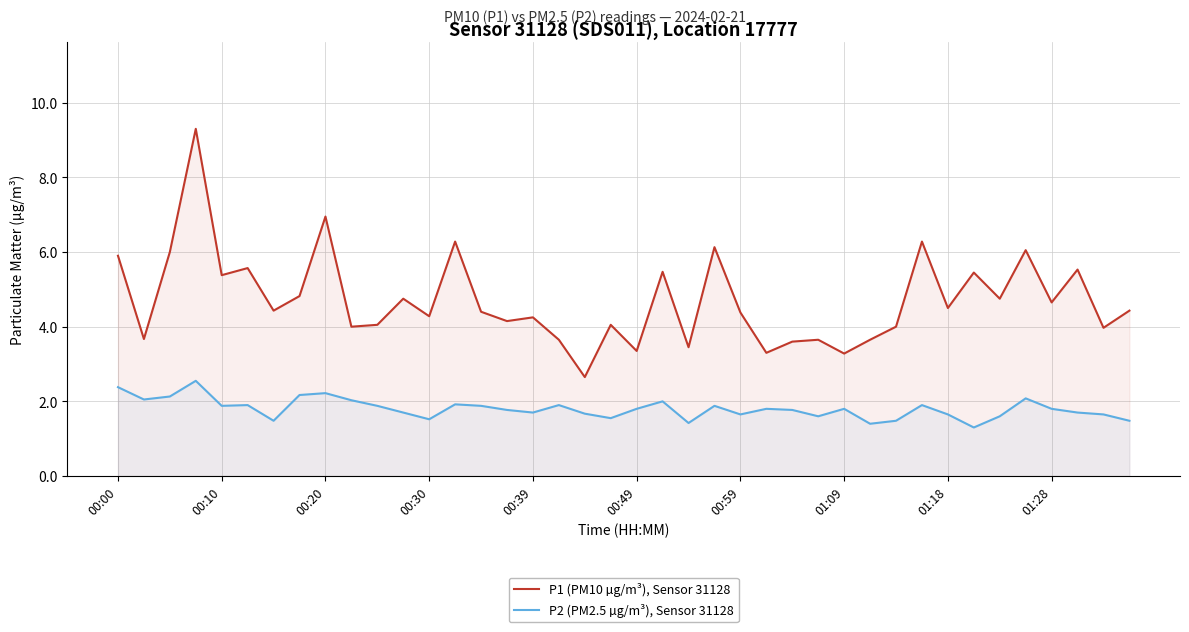

What is the value of the P2 (PM2.5 µg/m³), Sensor 31128 point at the 18th from the left?

1.9